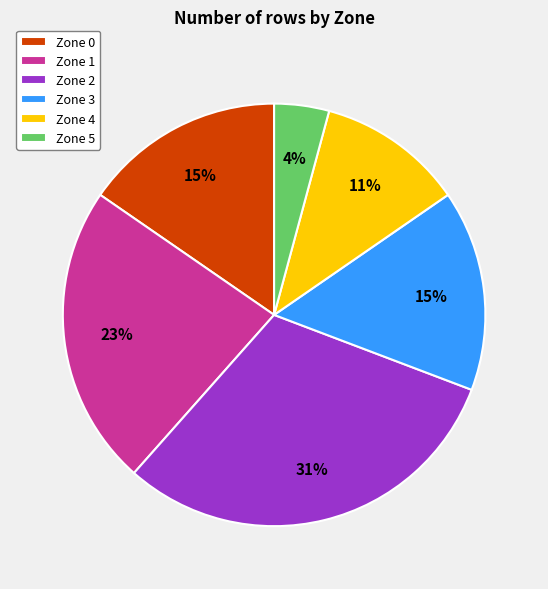

Does Zone 5 account for over 50% of the chart?

No